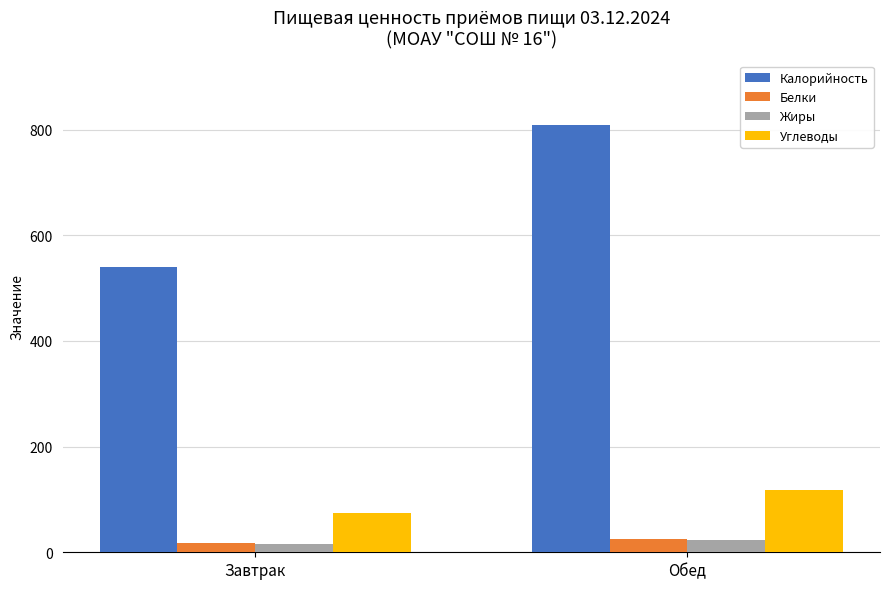

Read the Жиры value at Обед.

23